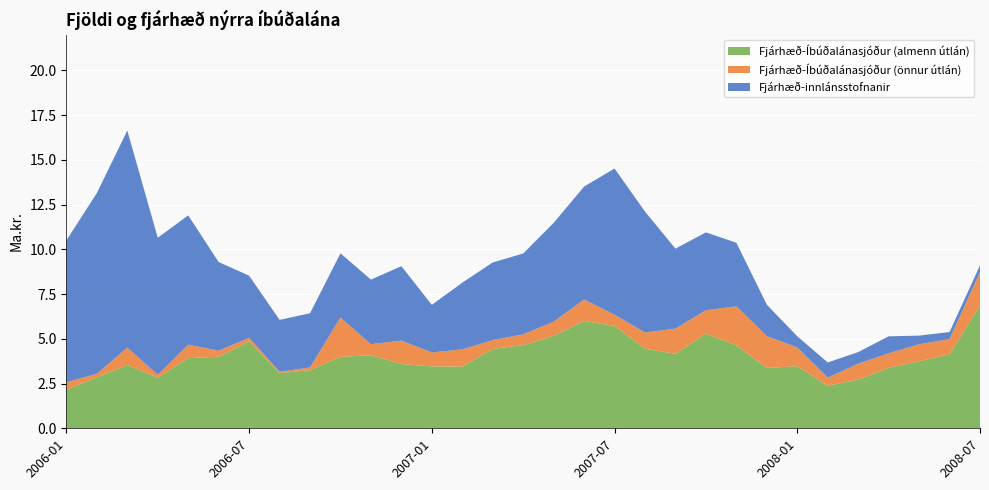

At which label does Fjárhæð-Íbúðalánasjóður (almenn útlán) reach its peak?

2008-07